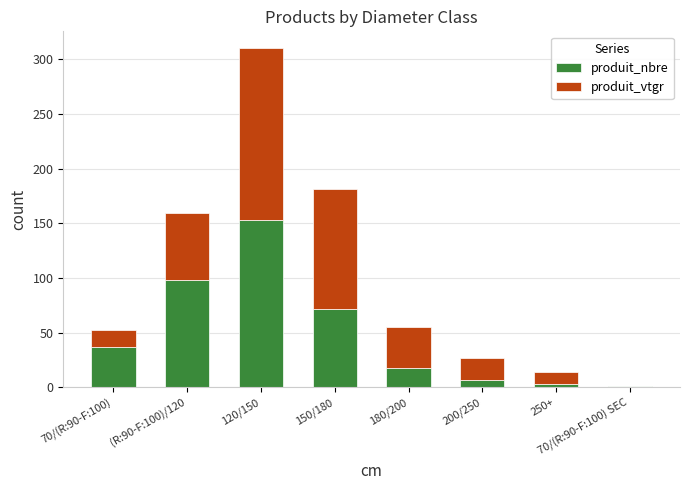

The produit_nbre series shows 7.0 at 200/250. True or false?

True